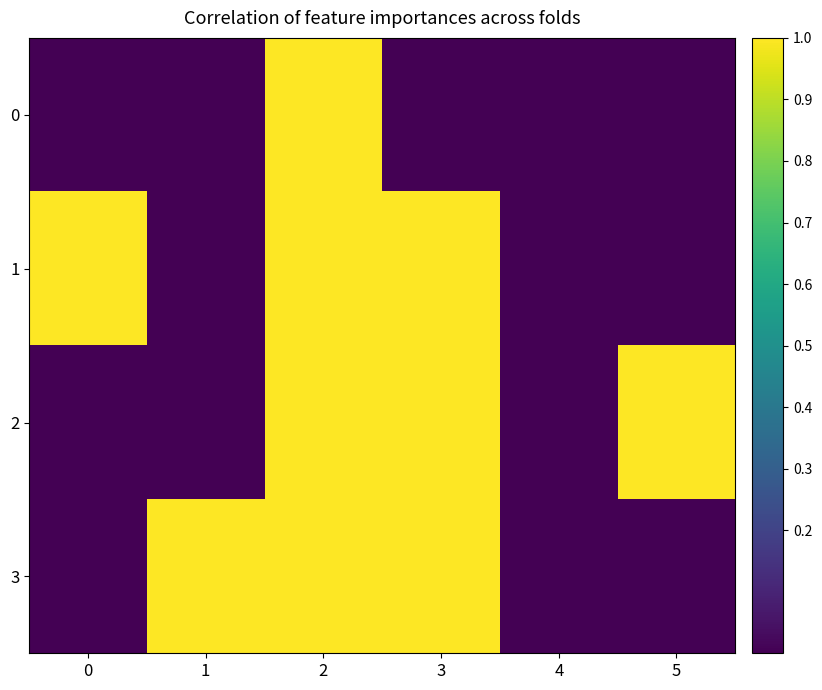

List the series in order of their peak value, lowest first.

0, 1, 2, 3